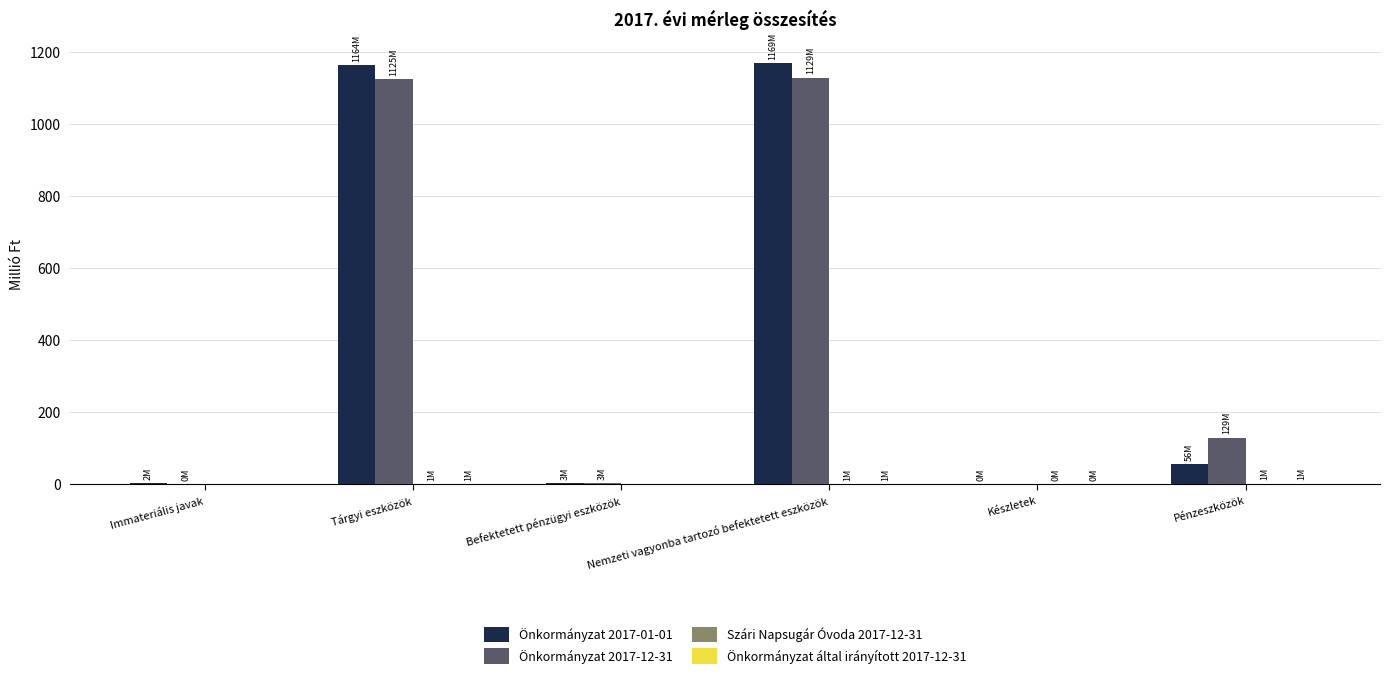

The Önkormányzat 2017-12-31 series shows 0.0 at Készletek. True or false?

True